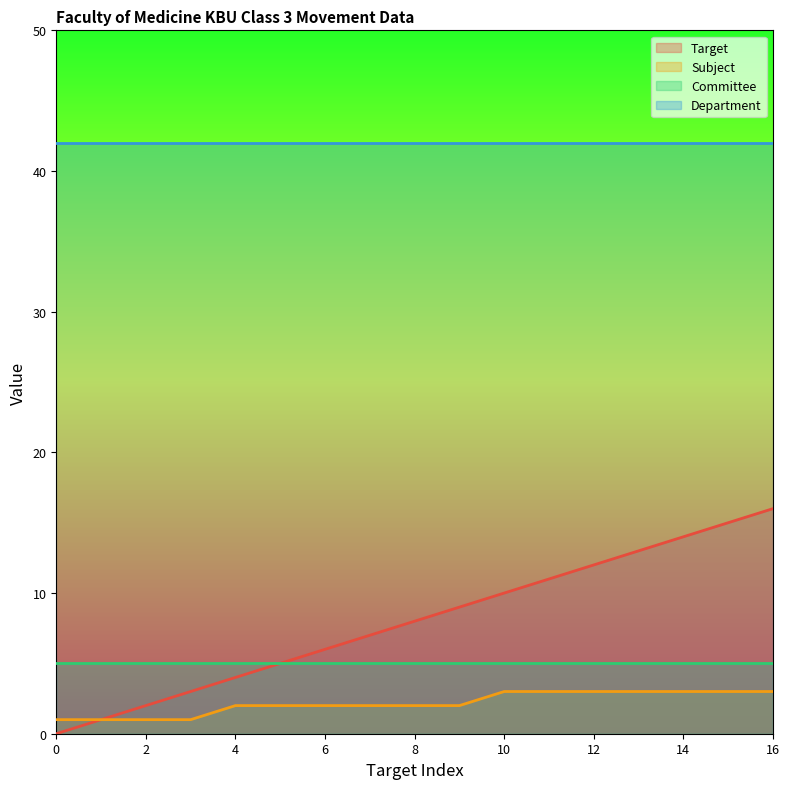

List the labels in order of Subject value, largest first.

10, 11, 12, 13, 14, 15, 16, 4, 5, 6, 7, 8, 9, 0, 1, 2, 3